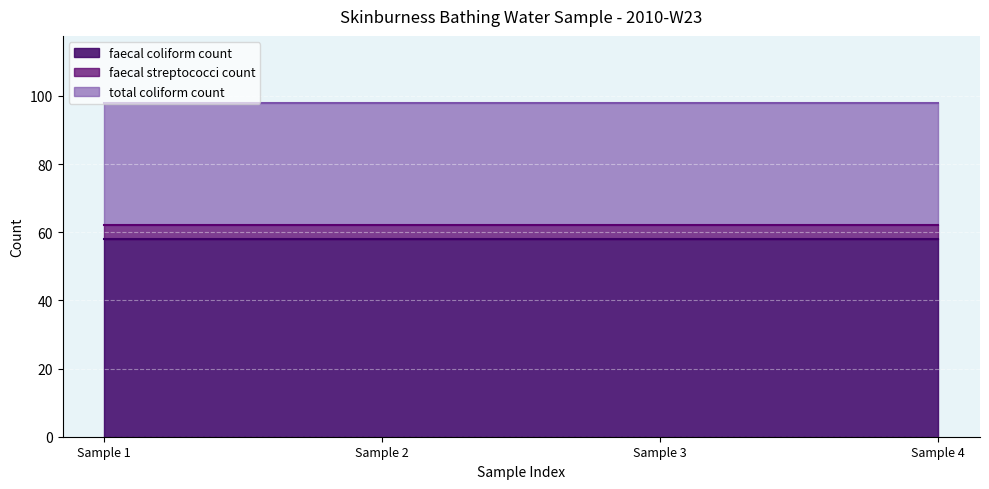

True or false: faecal coliform count has a value of 58 at 2010-06-11T12:15:00.

True